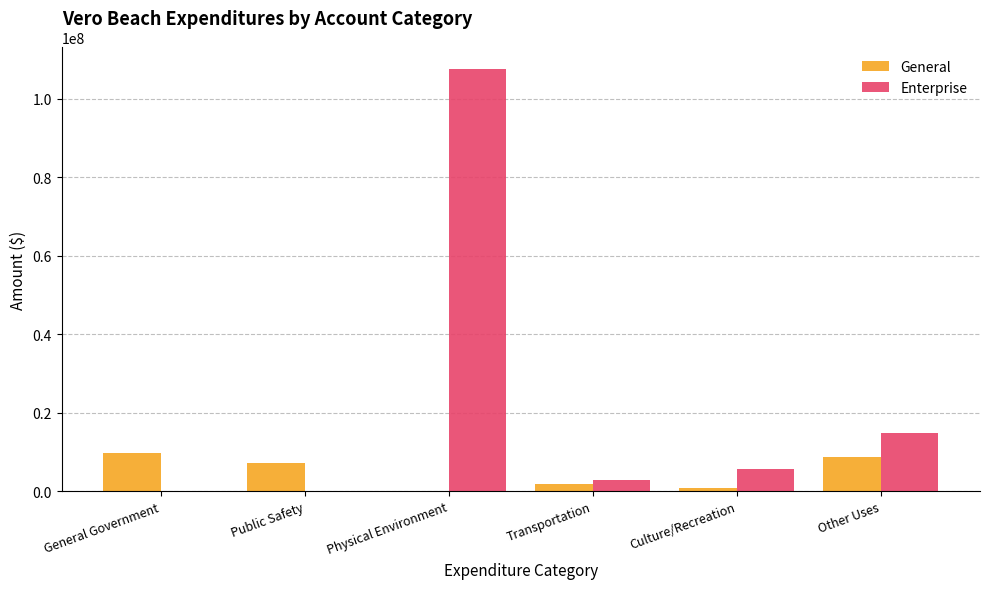

What is the highest value of the General series?

9621057